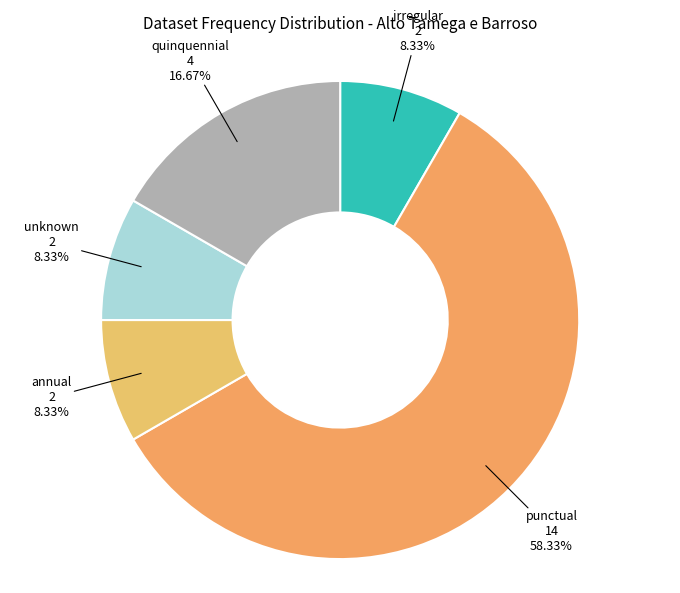

Is there a majority slice in this chart?

Yes